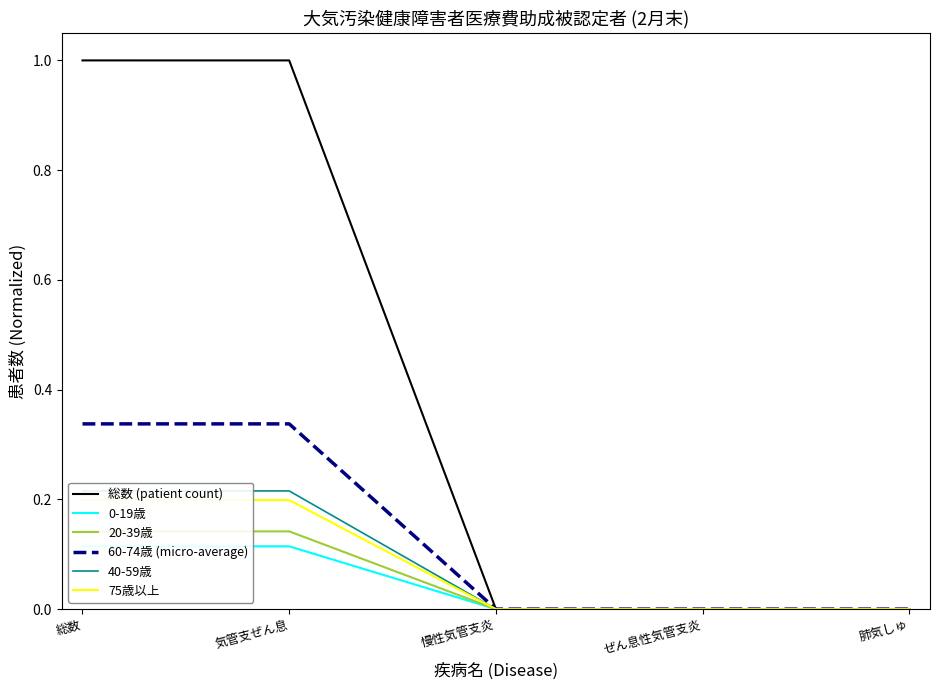

Reading left to right, what are all the values shown in this chart?

総数 (patient count): 1.0	1.0	0.0	0.0	0.0
0-19歳: 0.1	0.1	0.0	0.0	0.0
20-39歳: 0.1	0.1	0.0	0.0	0.0
60-74歳 (micro-average): 0.3	0.3	0.0	0.0	0.0
40-59歳: 0.2	0.2	0.0	0.0	0.0
75歳以上: 0.2	0.2	0.0	0.0	0.0